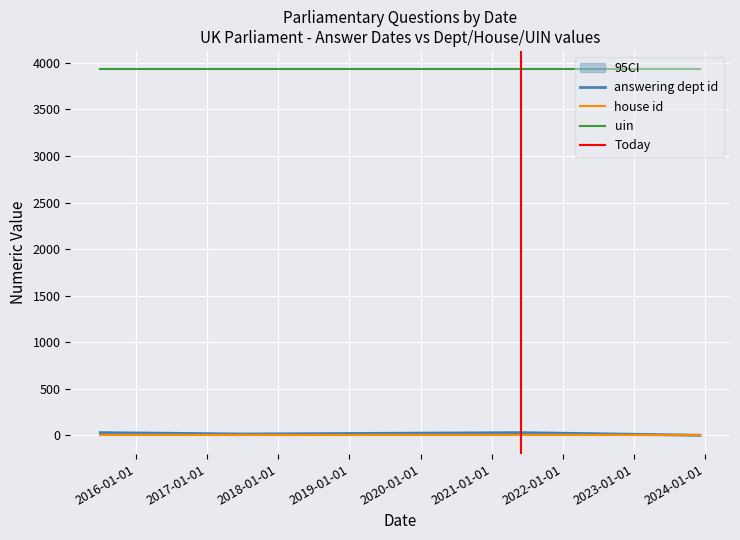

Reading left to right, what are all the values shown in this chart?

answering dept id: 0=29	1=14	2=29	3=1
house id: 0=1	1=1	2=1	3=1
uin: 0=3931	1=3931	2=3931	3=3931